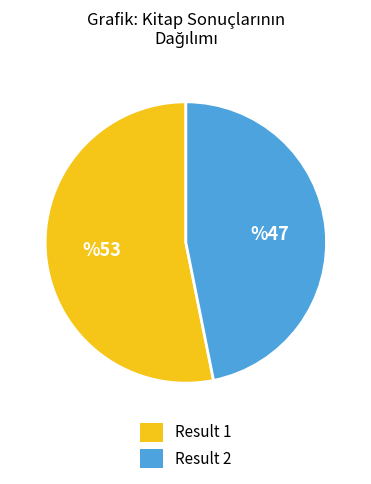

Rank the categories by value from lowest to highest.

Result 2, Result 1